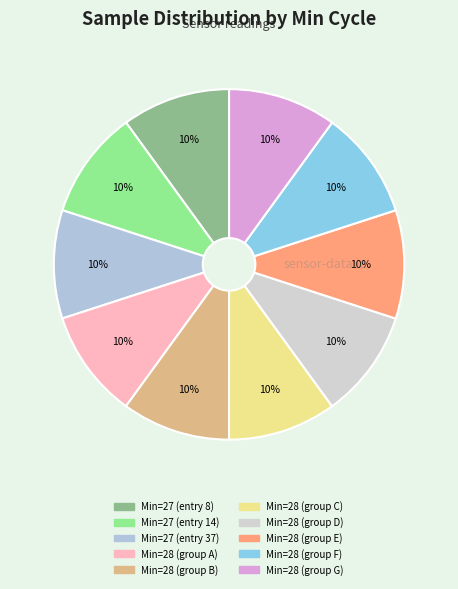

How many slices are in this pie chart?

10